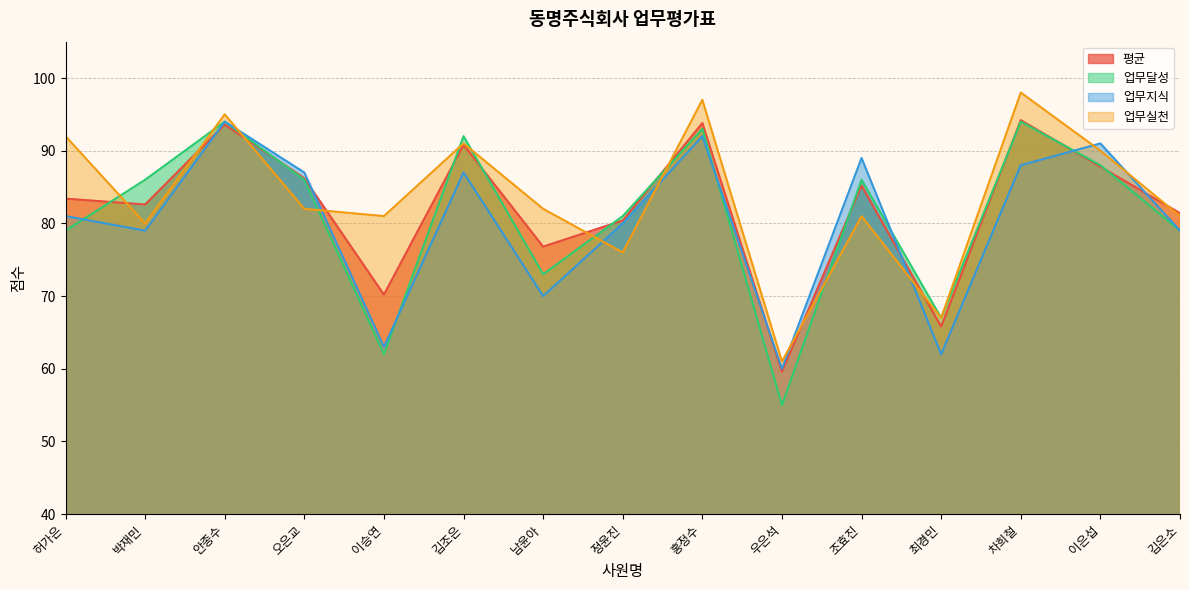

What is the value of the 평균 point at the 13th from the left?

94.2